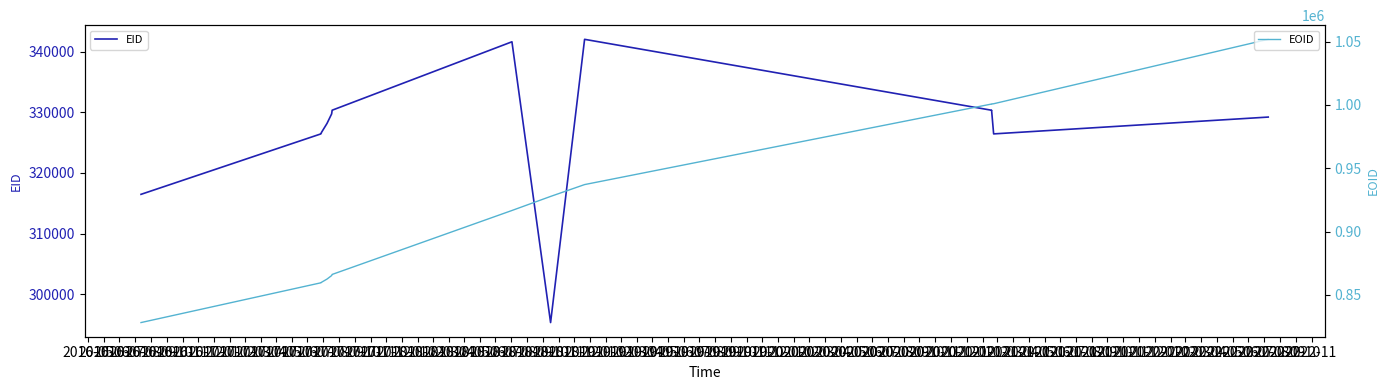

How many lines are shown in the chart?

2